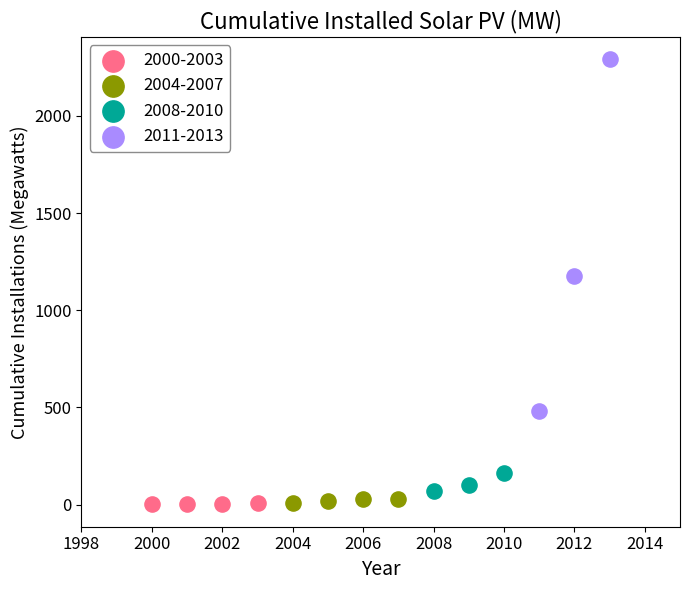

Which series contains the highest Y value?

2011-2013